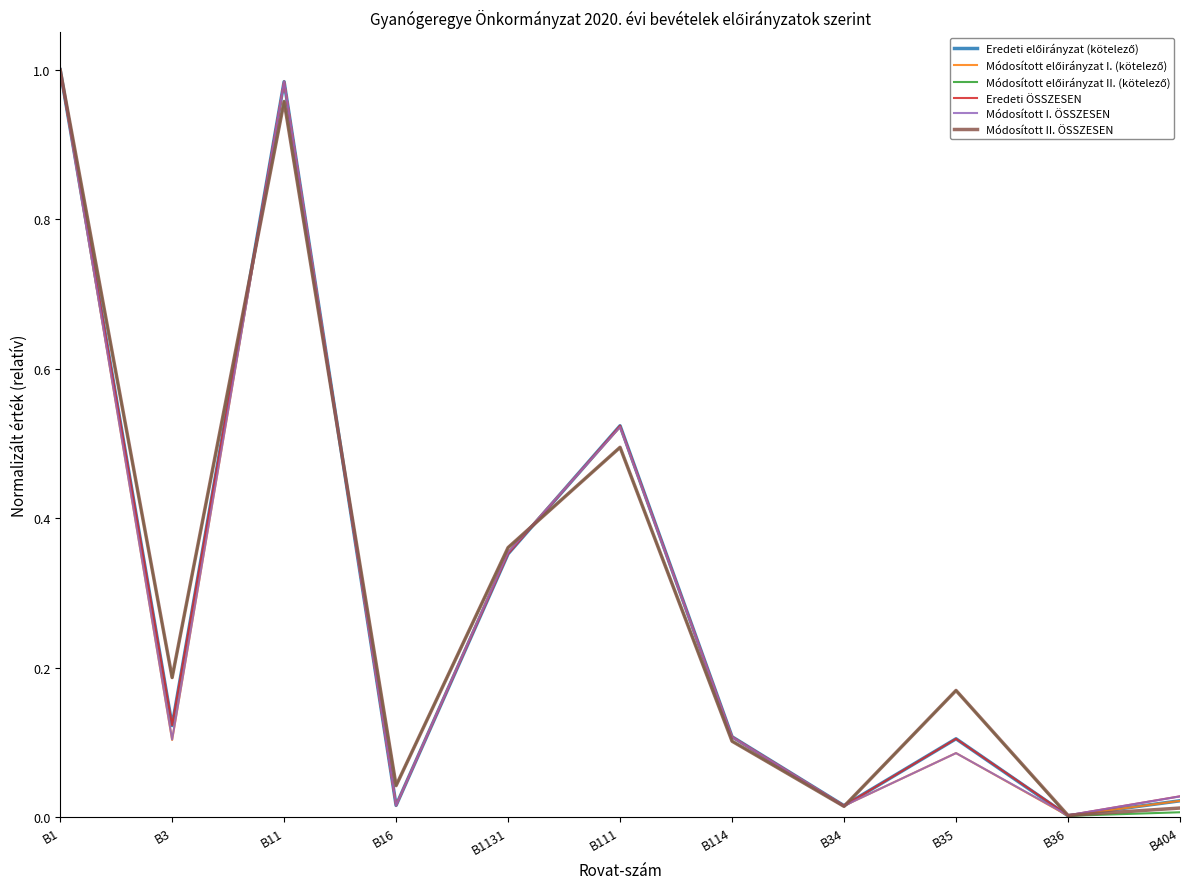

Between B3 and B16, which series saw the biggest shift?

Módosított II. ÖSSZESEN